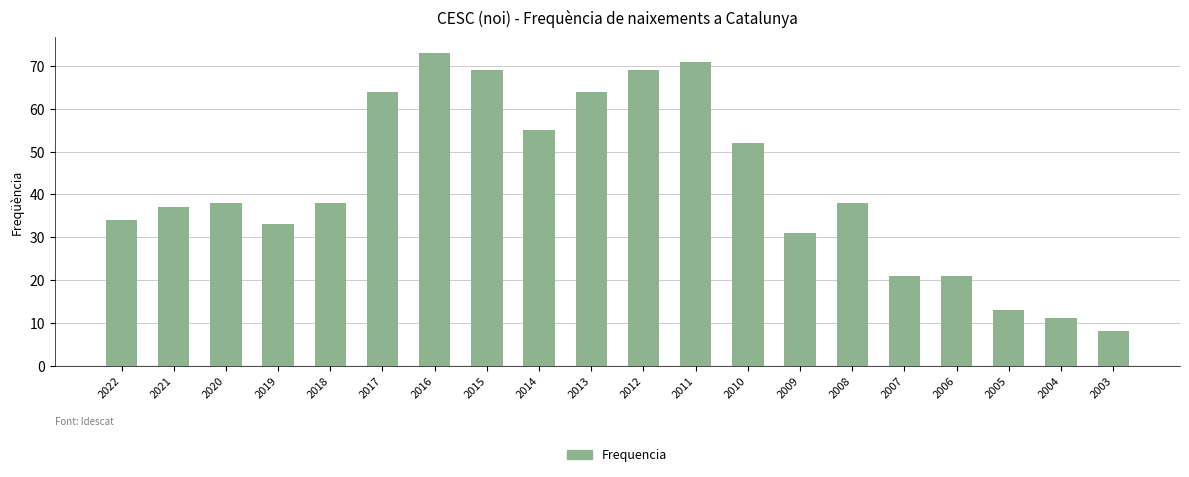

What is the difference between the values at 2012 and 2013?

5